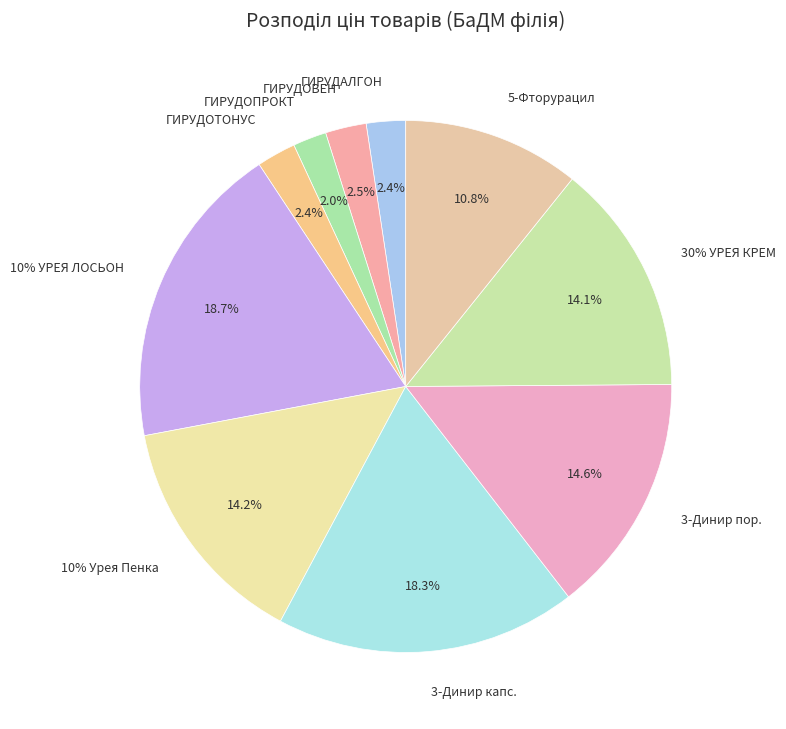

Which slice is the largest?

10% УРЕЯ ЛОСЬОН